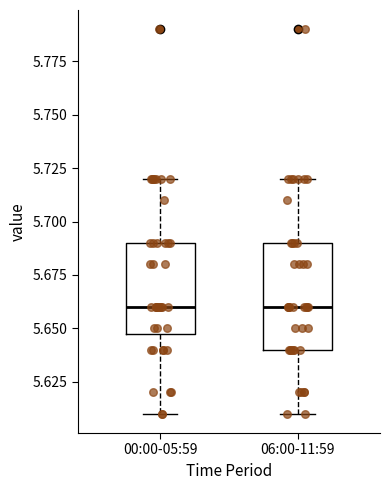

Reading left to right, read every box against the y-axis: the position of its median line, the range the box covers, and the ends of its whiskers. The values are not printed on the chart, so give them approximately, as read against the axis.

00:00-05:59: median 5.66, box 5.65 to 5.69, whiskers 5.61 to 5.72
06:00-11:59: median 5.66, box 5.64 to 5.69, whiskers 5.61 to 5.72